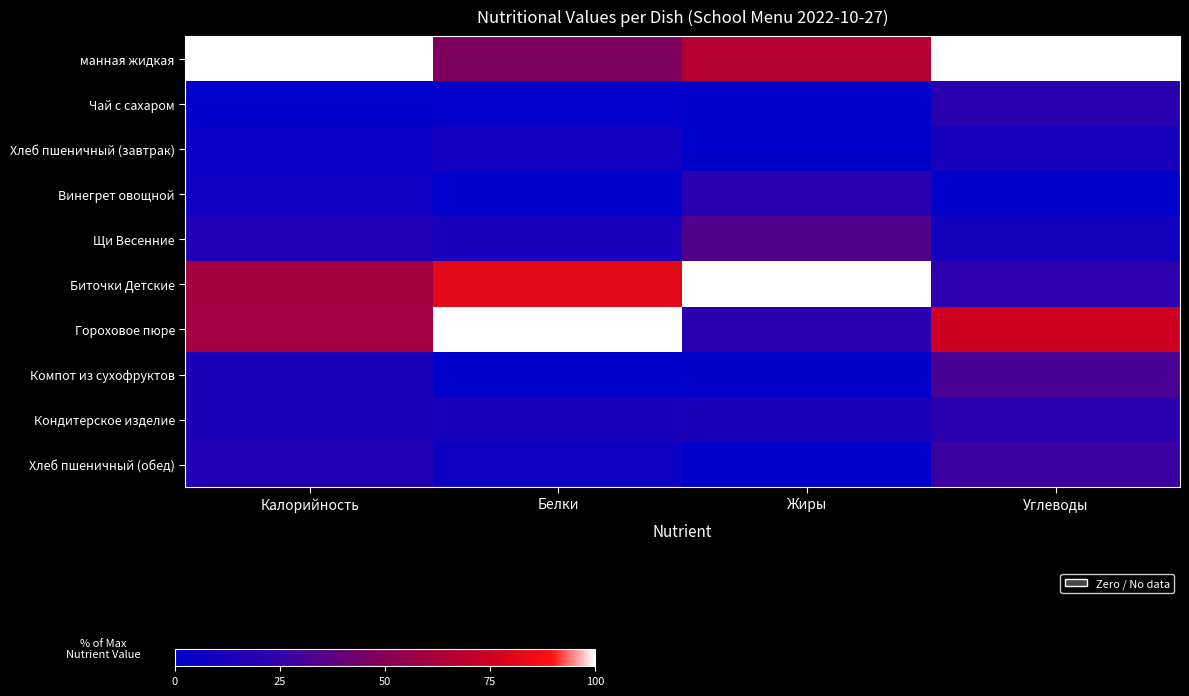

Reading right to left, list all the values displayed in this chart.

манная жидкая: Углеводы=100.0	Жиры=66.7	Белки=47.1	Калорийность=100.0
Чай с сахаром: Углеводы=20.5	Жиры=0.0	Белки=1.2	Калорийность=0.0
Хлеб пшеничный (завтрак): Углеводы=11.0	Жиры=1.1	Белки=8.9	Калорийность=4.4
Винегрет овощной: Углеводы=0.0	Жиры=20.0	Белки=0.0	Калорийность=6.7
Щи Весенние: Углеводы=9.1	Жиры=33.3	Белки=11.8	Калорийность=16.1
Биточки Детские: Углеводы=22.7	Жиры=100.0	Белки=82.4	Калорийность=59.9
Гороховое пюре: Углеводы=75.0	Жиры=20.0	Белки=100.0	Калорийность=59.7
Компот из сухофруктов: Углеводы=31.8	Жиры=1.6	Белки=0.0	Калорийность=13.2
Кондитерское изделие: Углеводы=20.5	Жиры=13.3	Белки=11.8	Калорийность=13.7
Хлеб пшеничный (обед): Углеводы=27.3	Жиры=0.0	Белки=5.9	Калорийность=16.9